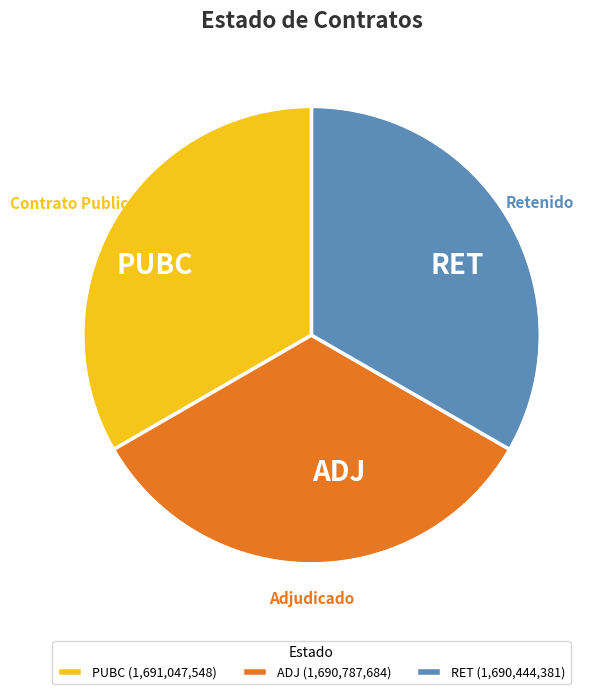

Does any single category account for the majority?

No